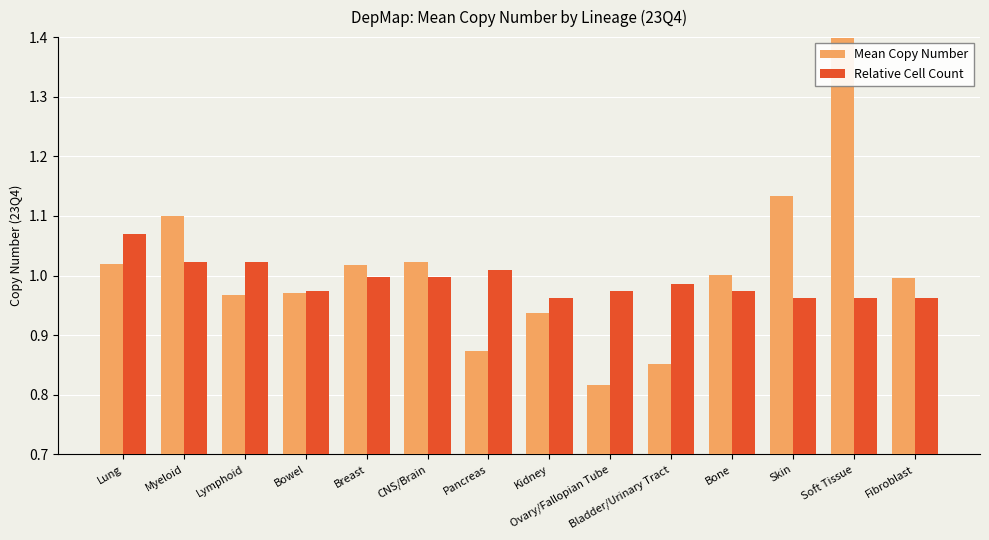

Is it true that Relative Cell Count equals 1.1 at Lung?

True